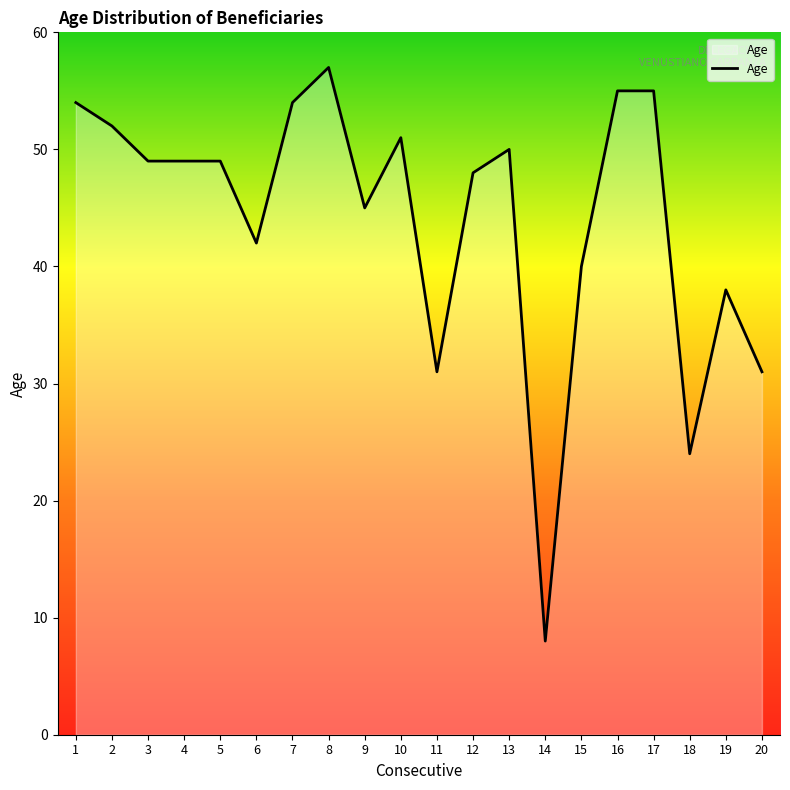

True or false: the data shows 54 at 7.

True